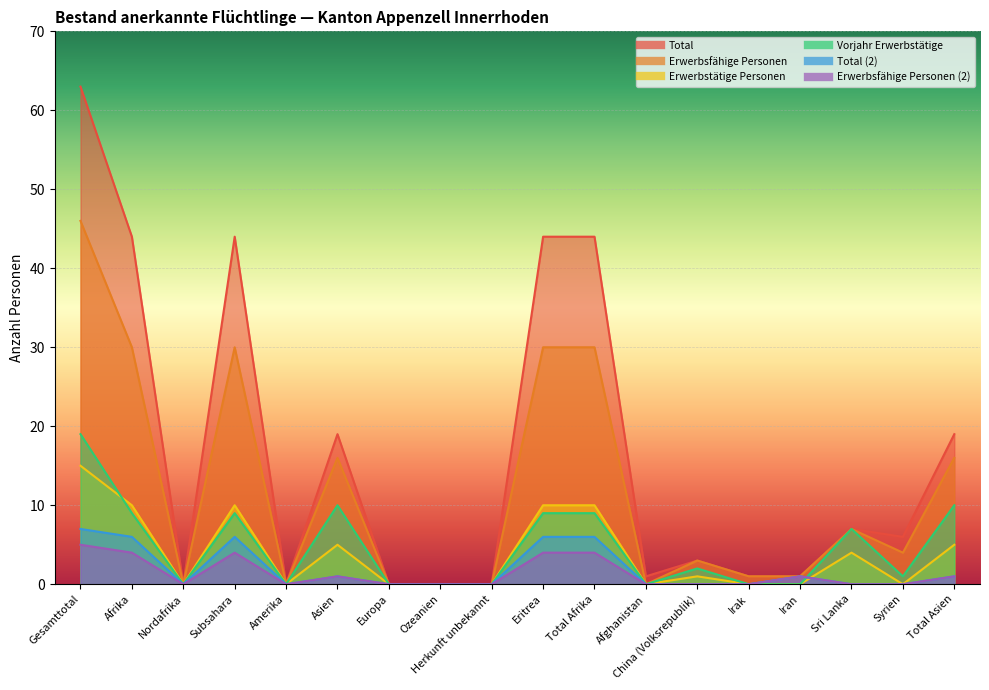

Between which two adjacent categories do Erwerbsfähige Personen (2) and Erwerbstätige Personen first intersect?

Iran and Sri Lanka